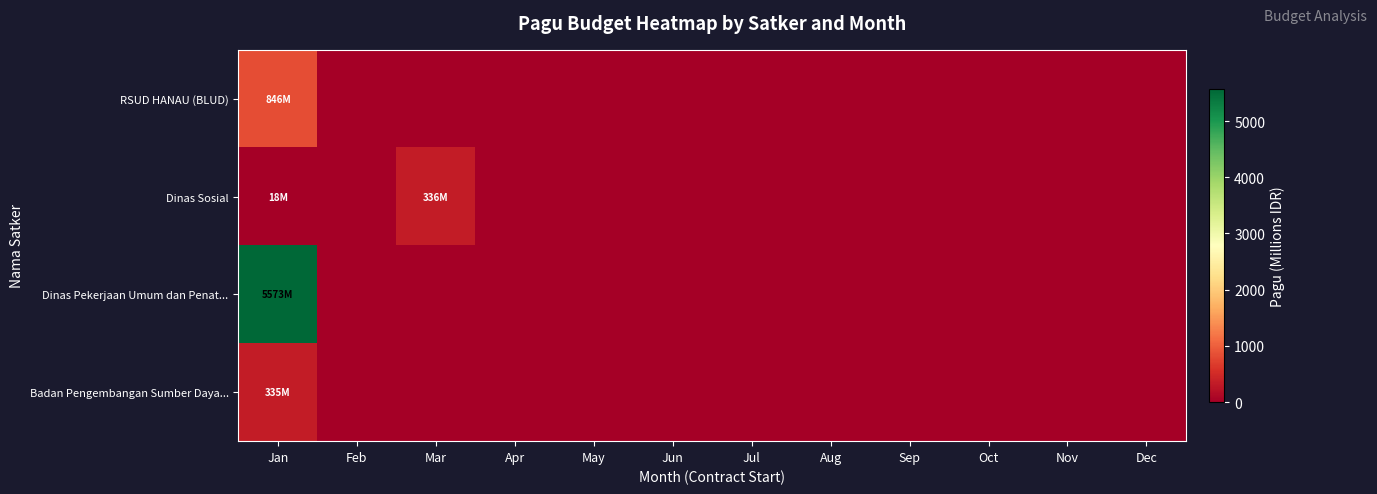

Reading right to left, what are all the values shown in this chart?

RSUD HANAU (BLUD): Dec=0.0	Nov=0.0	Oct=0.0	Sep=0.0	Aug=0.0	Jul=0.0	Jun=0.0	May=0.0	Apr=0.0	Mar=0.0	Feb=0.0	Jan=846.3
Dinas Sosial: Dec=0.0	Nov=0.0	Oct=0.0	Sep=0.0	Aug=0.0	Jul=0.0	Jun=0.0	May=0.0	Apr=0.0	Mar=335.9	Feb=0.0	Jan=18.0
Dinas Pekerjaan Umum dan Penat...: Dec=0.0	Nov=0.0	Oct=0.0	Sep=0.0	Aug=0.0	Jul=0.0	Jun=0.0	May=0.0	Apr=0.0	Mar=0.0	Feb=0.0	Jan=5572.8
Badan Pengembangan Sumber Daya...: Dec=0.0	Nov=0.0	Oct=0.0	Sep=0.0	Aug=0.0	Jul=0.0	Jun=0.0	May=0.0	Apr=0.0	Mar=0.0	Feb=0.0	Jan=334.6